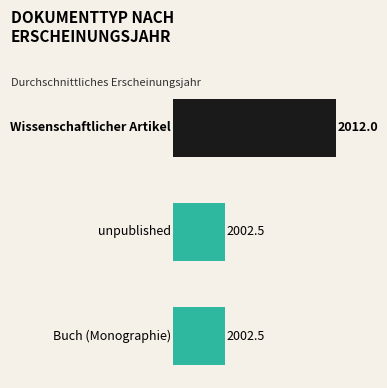

What is the value of the 1st bar from the top?

2012.0